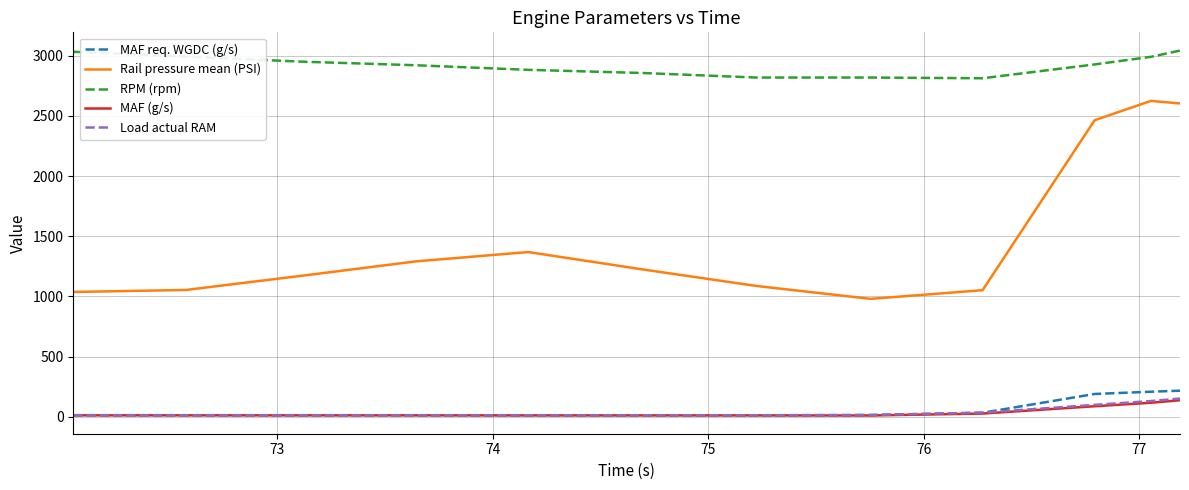

Which series has the largest total across all categories?

RPM (rpm)